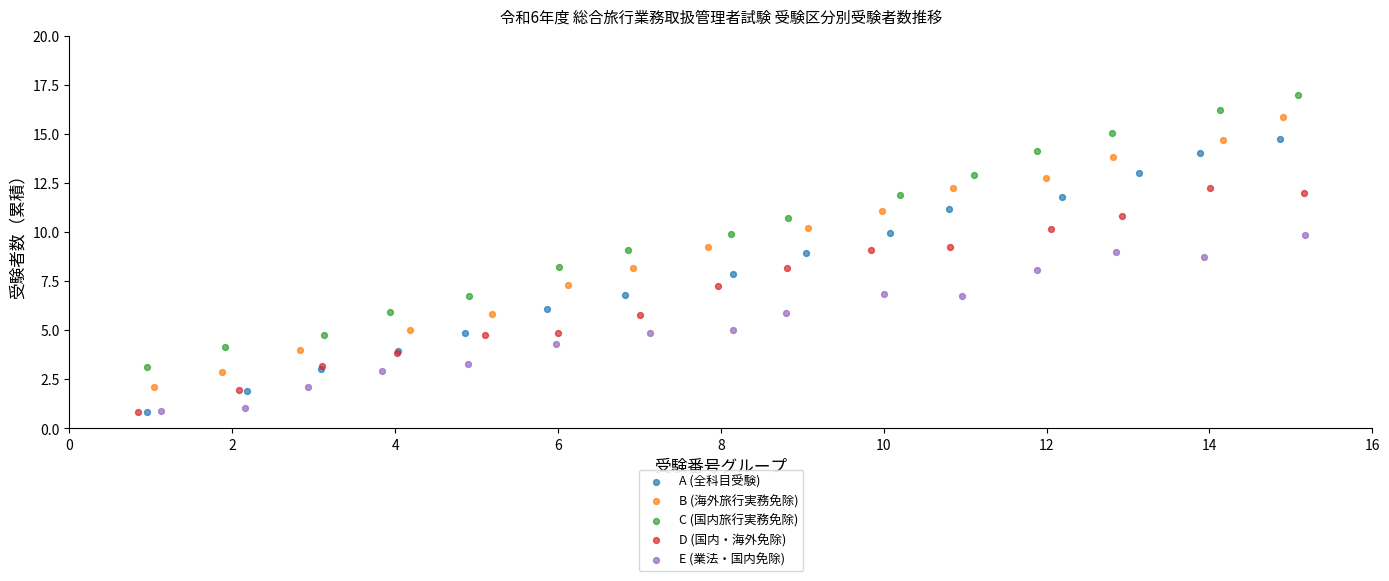

Which series reaches the maximum Y coordinate?

C (国内旅行実務免除)